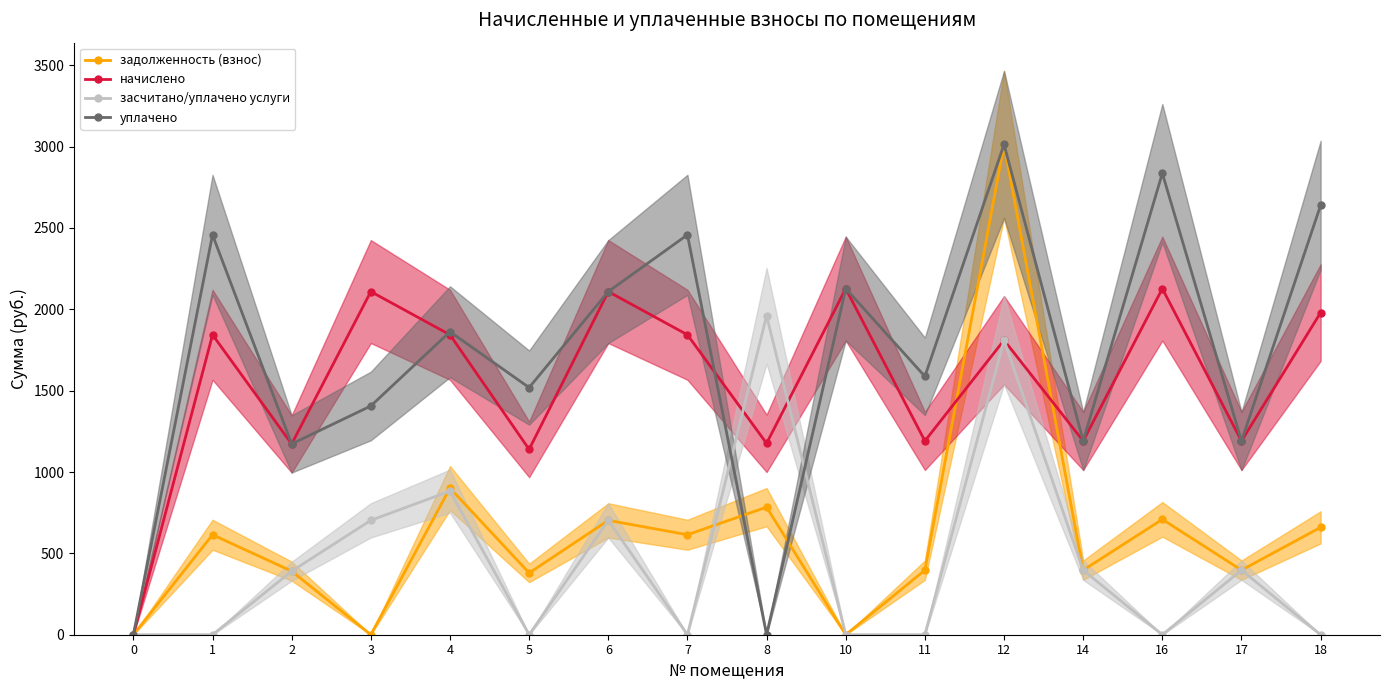

What is the maximum value for засчитано/уплачено услуги?

1960.2